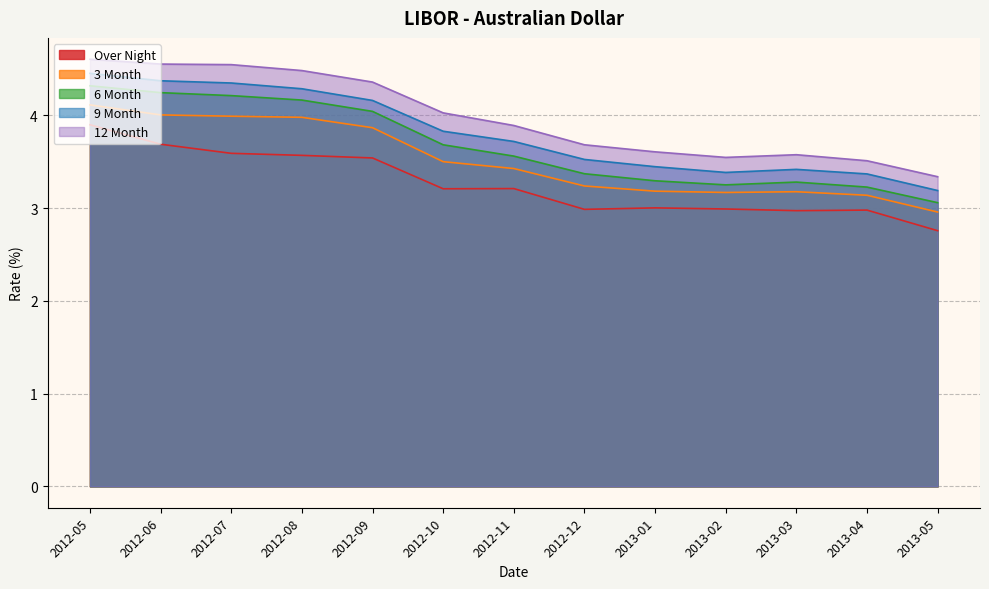

Where does the 3 Month series first go above 3?

2012-05